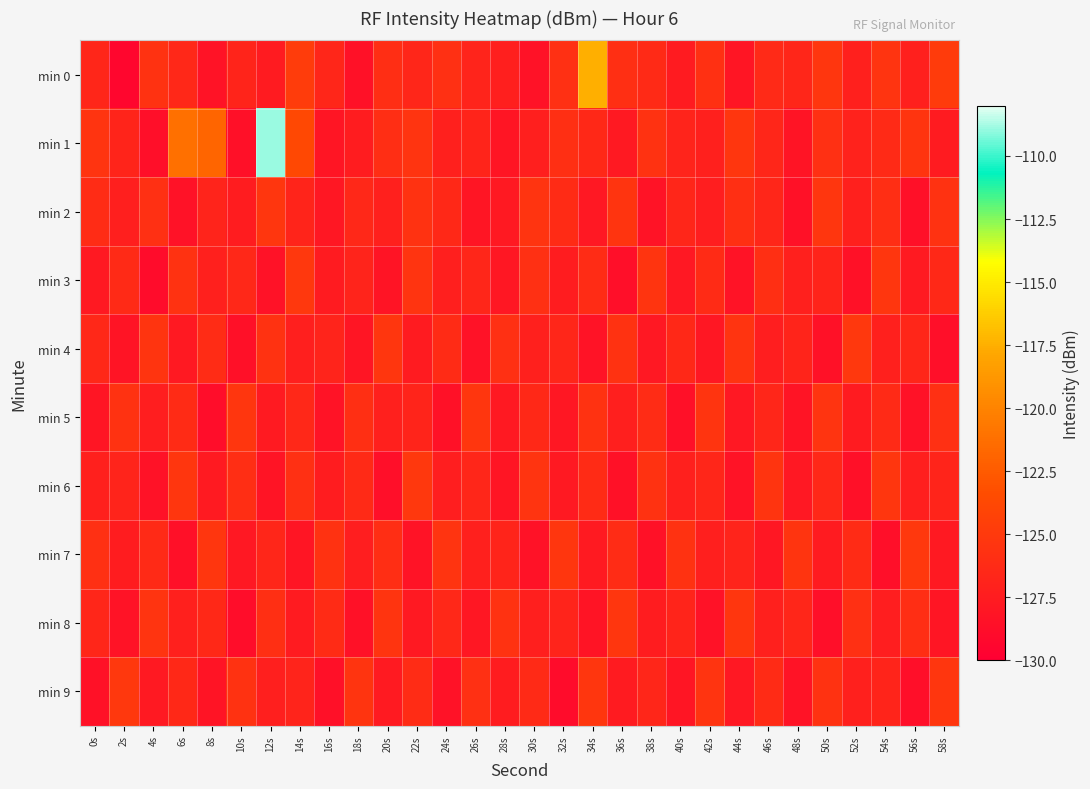

List the series in order of their peak value, lowest first.

min 2, min 5, min 8, min 3, min 4, min 6, min 7, min 9, min 0, min 1